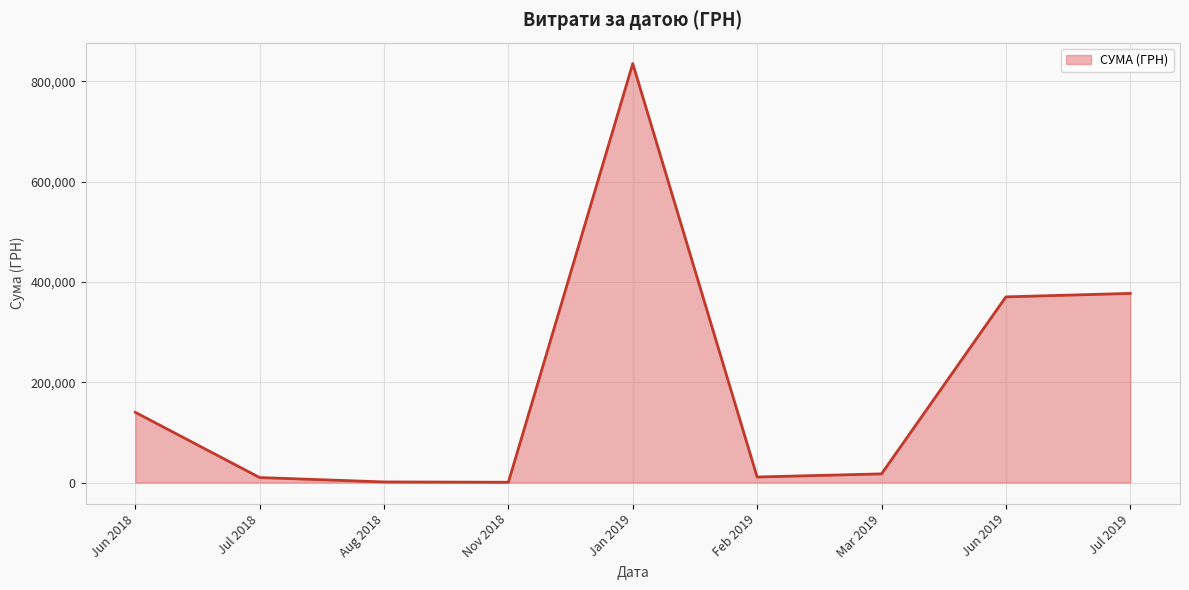

Read the value at Feb 2019.

11110.5